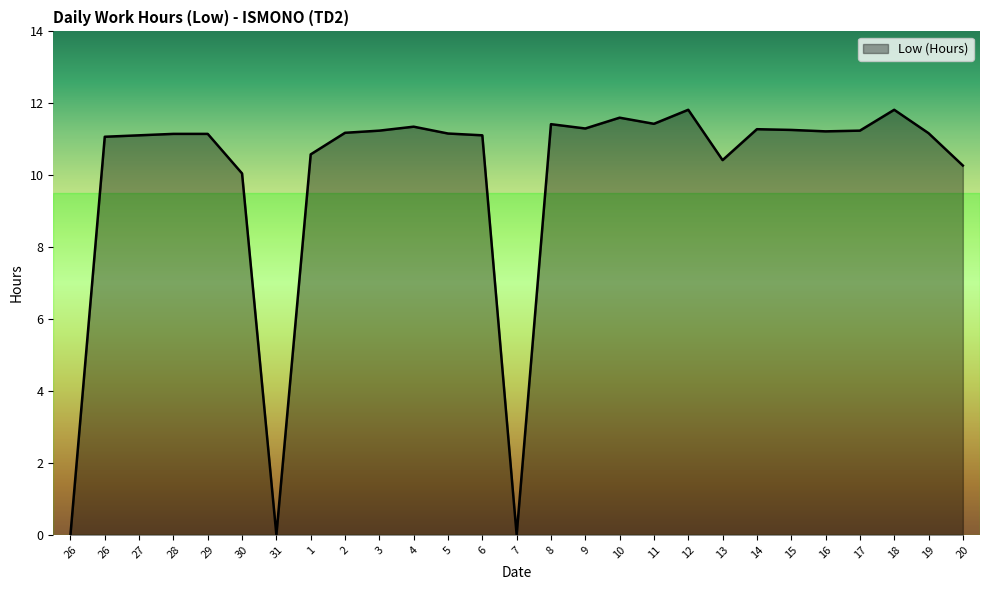

Does the chart display data point markers on the line(s)?

No